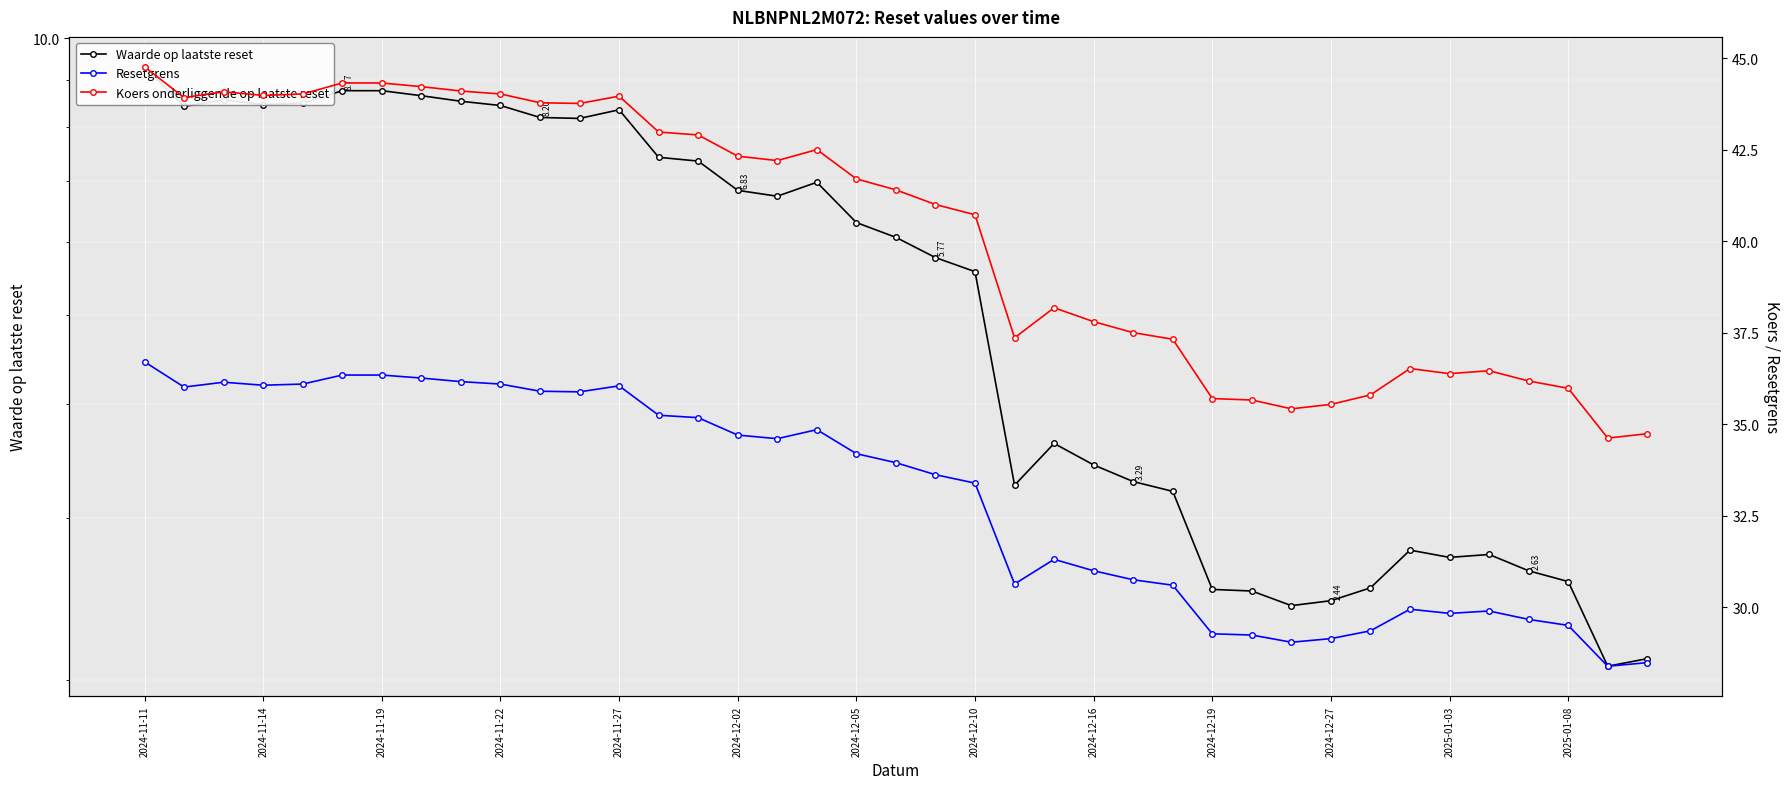

True or false: Koers onderliggende op laatste reset and Resetgrens intersect in this chart.

False